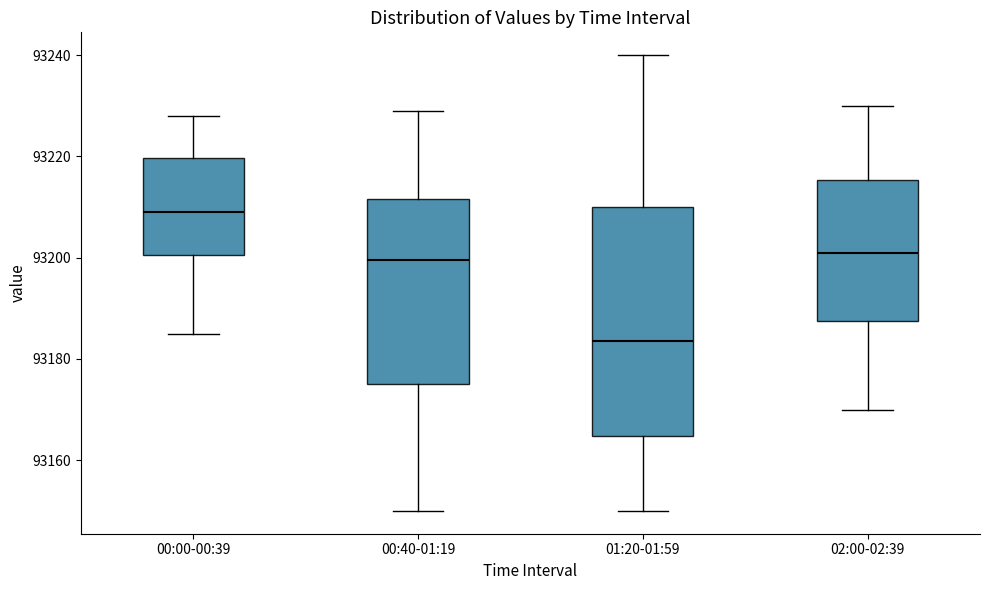

Where is the upper edge of the box for 01:20-01:59 on the y-axis? The values are not printed on the chart, so give them approximately, as read against the axis.

93210